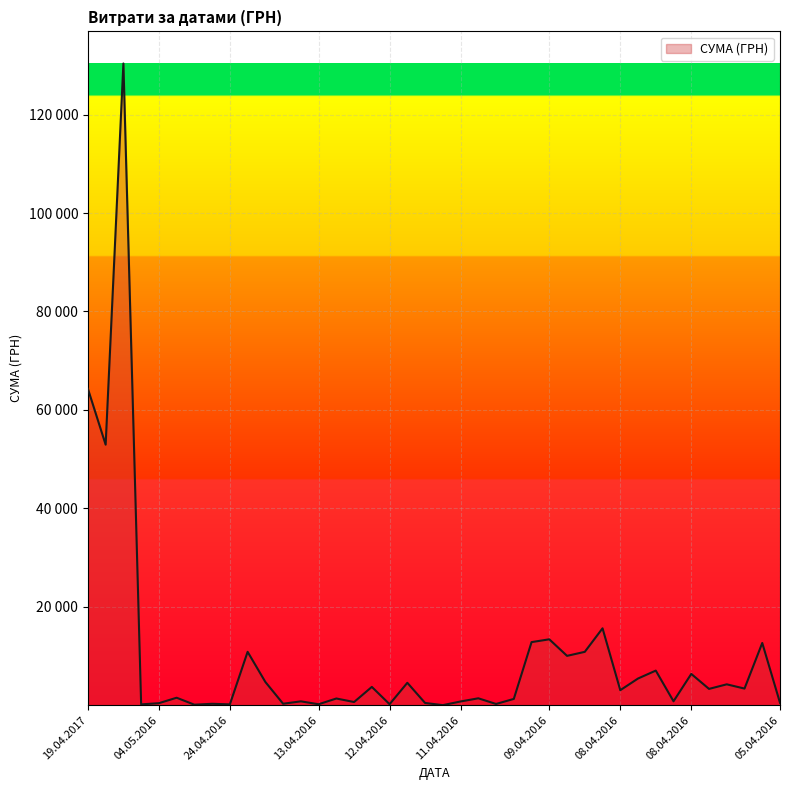

Does the chart have visible grid lines?

Yes